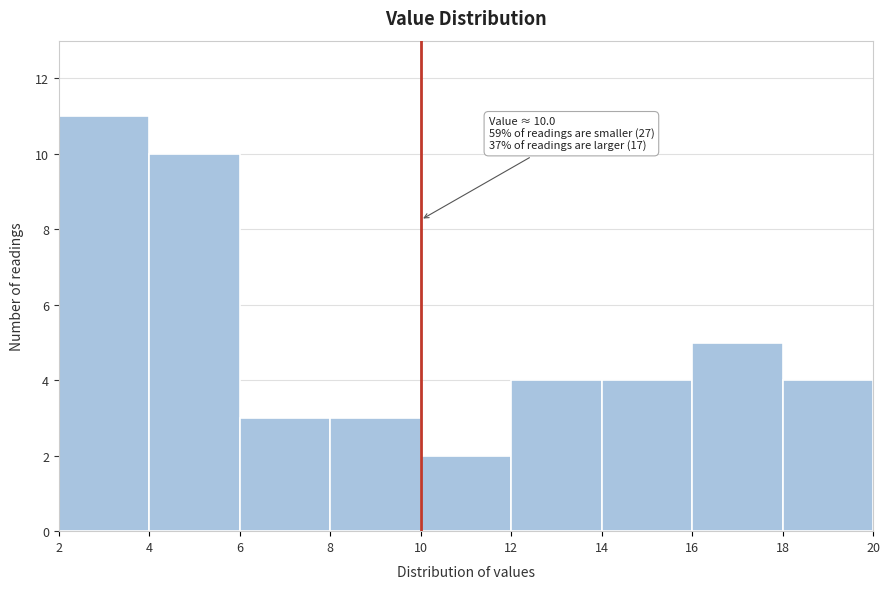

Which range on the x-axis has the tallest bar?

2 to 4